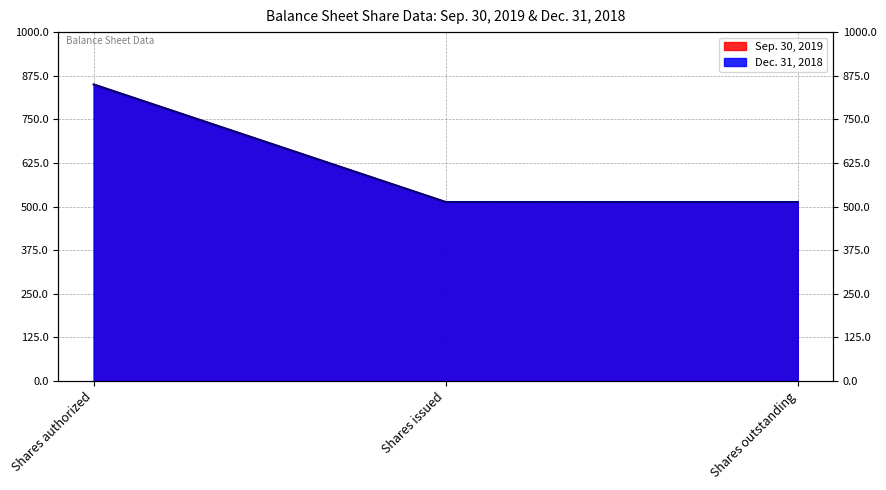

Which series has the largest range (max minus min)?

Sep. 30, 2019